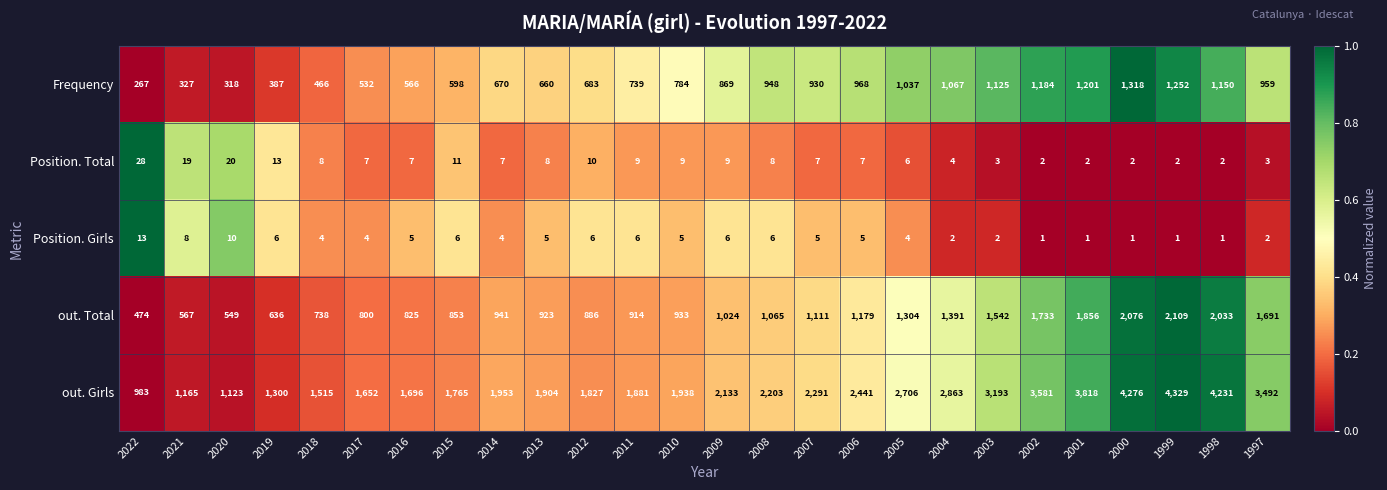

The value of out. Total at 2003 is 1542. True or false?

True